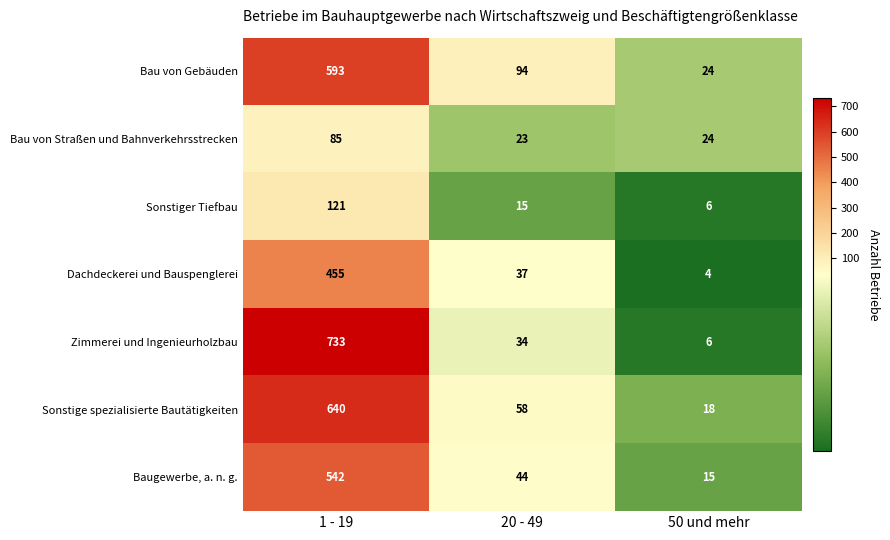

Reading left to right, transcribe all the data shown in this chart.

Bau von Gebäuden: 593	94	24
Bau von Straßen und Bahnverkehrsstrecken: 85	23	24
Sonstiger Tiefbau: 121	15	6
Dachdeckerei und Bauspenglerei: 455	37	4
Zimmerei und Ingenieurholzbau: 733	34	6
Sonstige spezialisierte Bautätigkeiten: 640	58	18
Baugewerbe, a. n. g.: 542	44	15